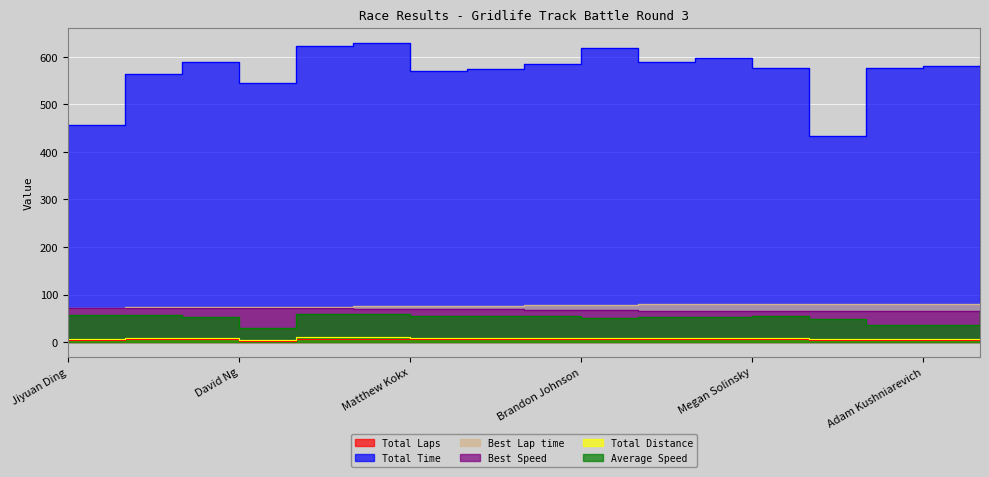

What is the value of the Total Time point at the 6th from the left?

630.1